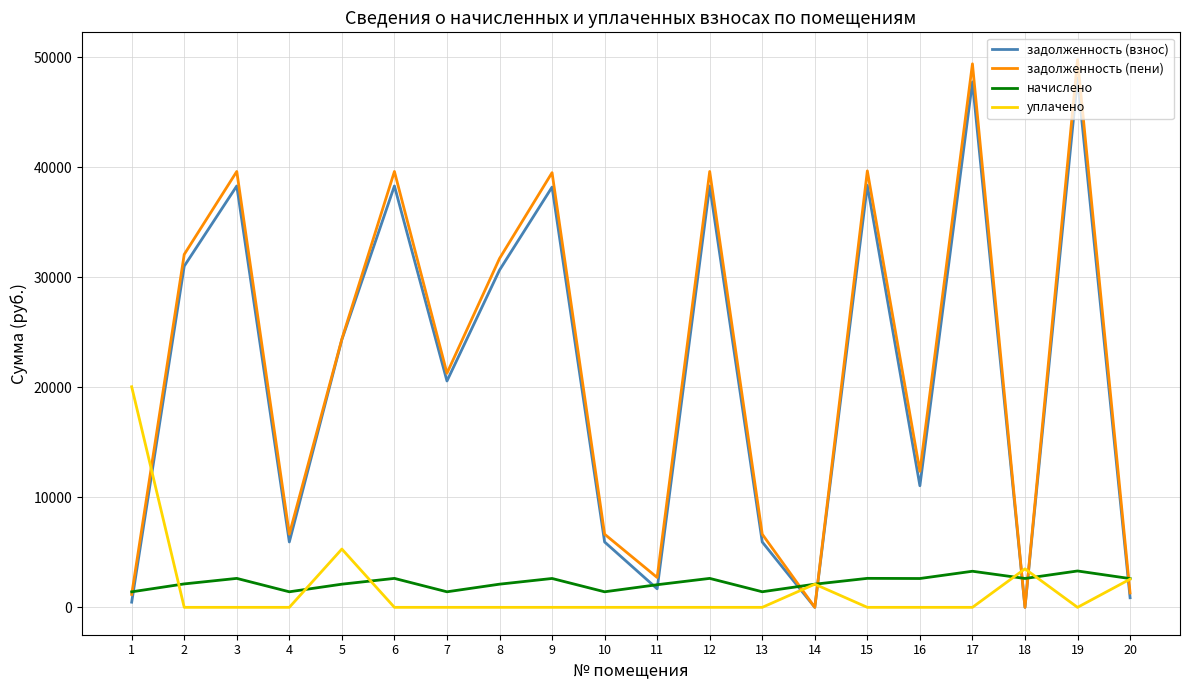

After their last crossing, which series has the higher values: уплачено or задолженность (пени)?

уплачено